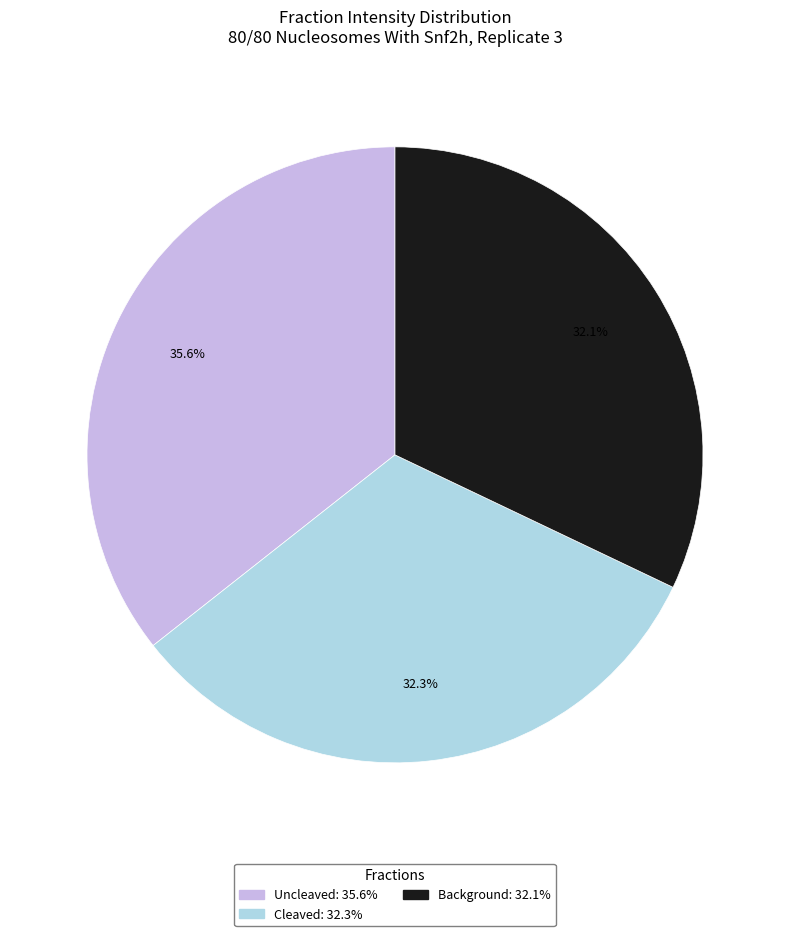

Which category has the biggest portion of the pie?

Uncleaved